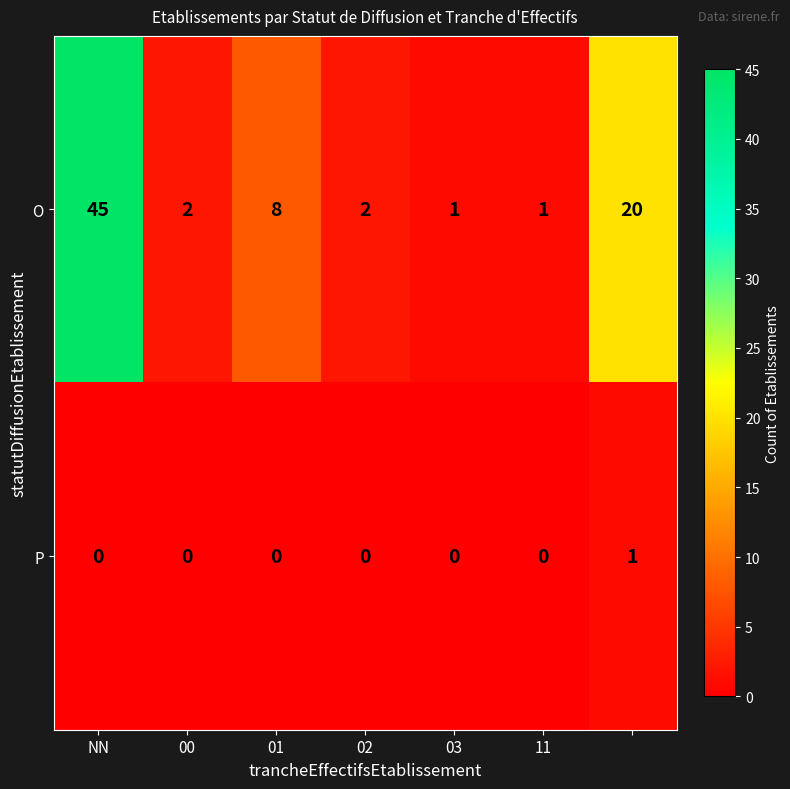

What is the difference between the maximum and minimum values in the O series?

44